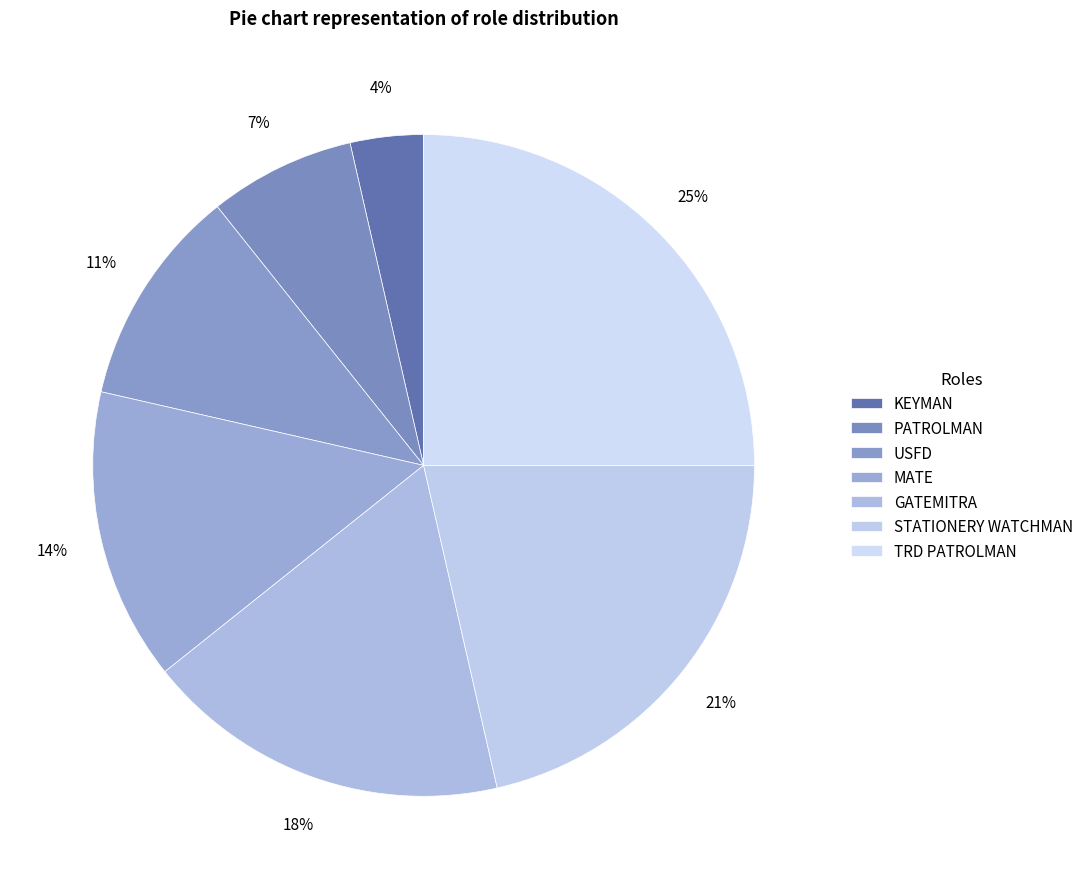

Is there a majority slice in this chart?

No